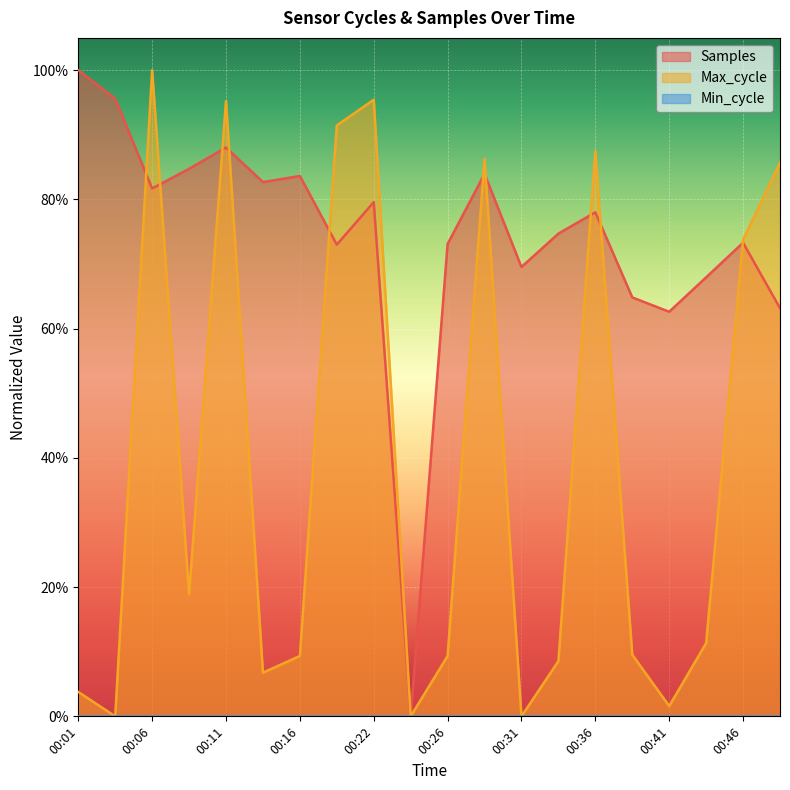

What is the difference between the highest and lowest values at 00:31?

0.7